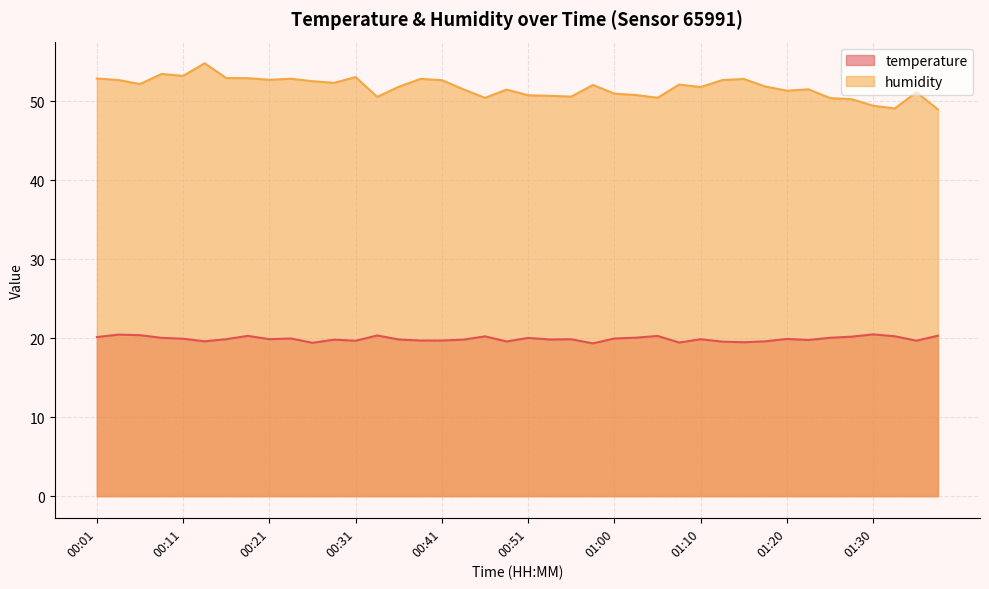

What is the difference between the humidity values at 01:23 and 00:46?

1.1